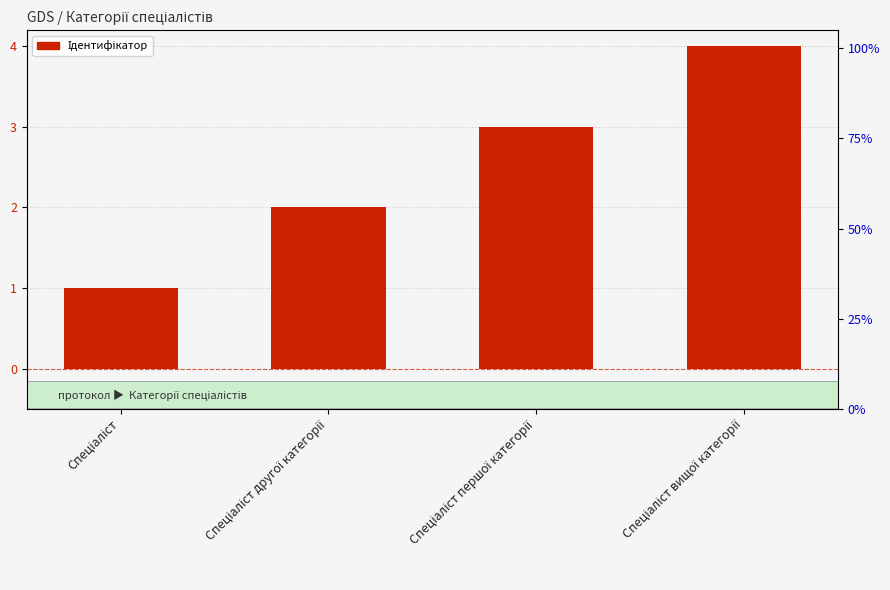

Which category has the highest value across all series?

Спеціаліст вищої категорії